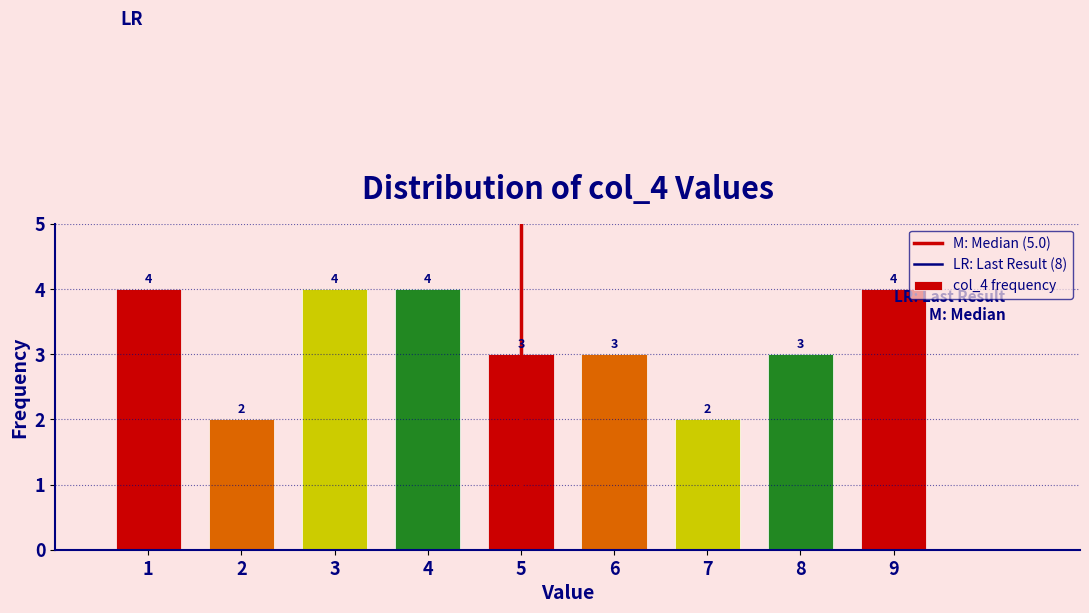

Reading left to right, transcribe this chart: for each bar, give the range it covers on the x-axis and its height.

0.5 to 1.5: 4
1.5 to 2.5: 2
2.5 to 3.5: 4
3.5 to 4.5: 4
4.5 to 5.5: 3
5.5 to 6.5: 3
6.5 to 7.5: 2
7.5 to 8.5: 3
8.5 to 9.5: 4